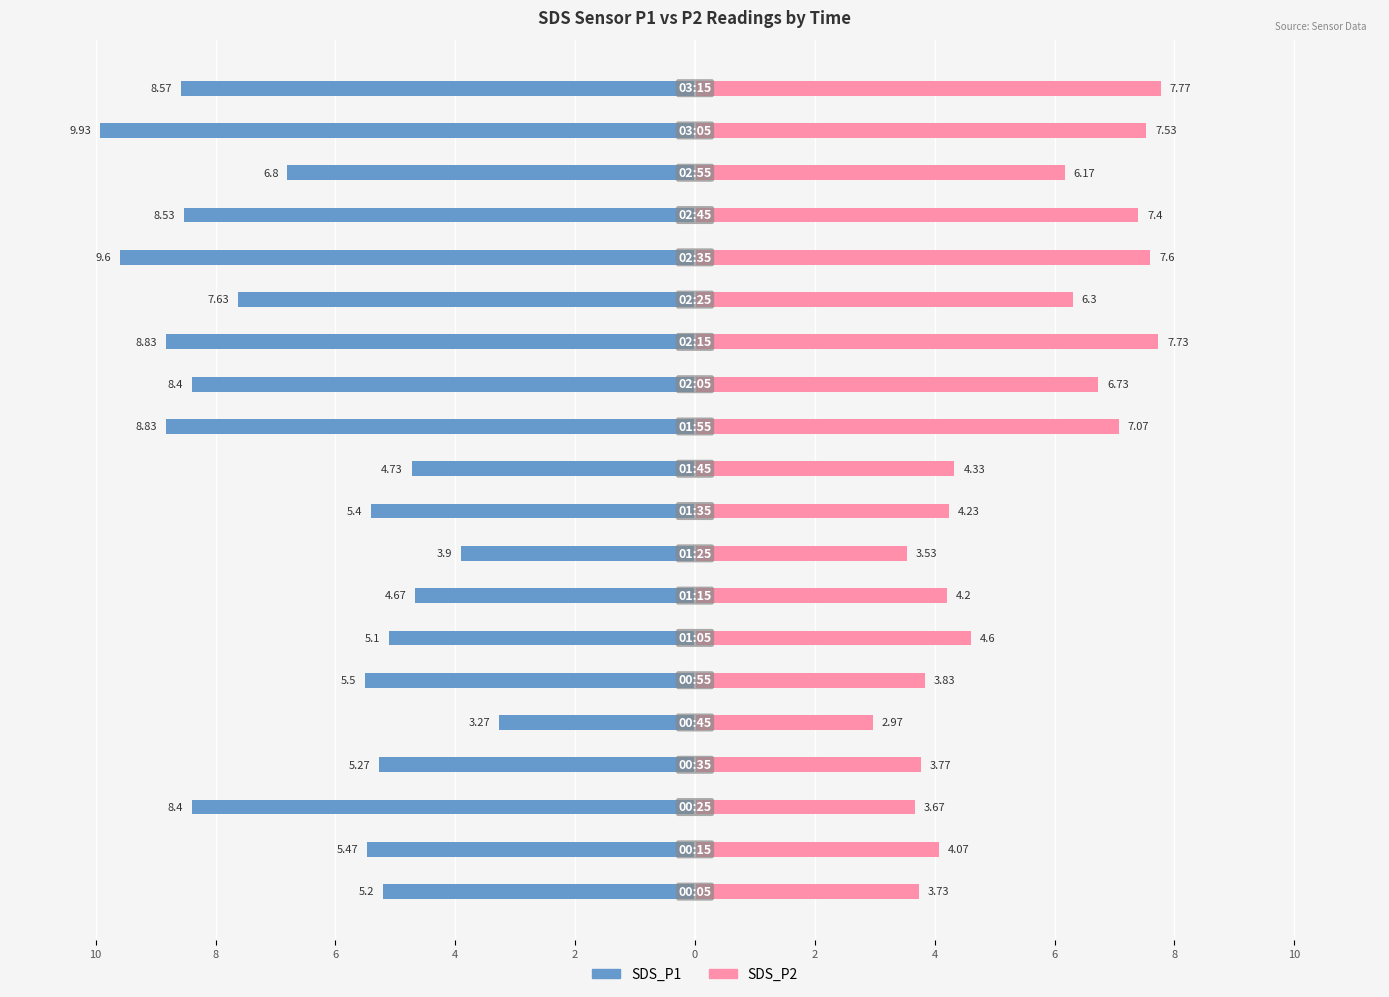

True or false: SDS_P2 has a value of 3.8 at 4.

True